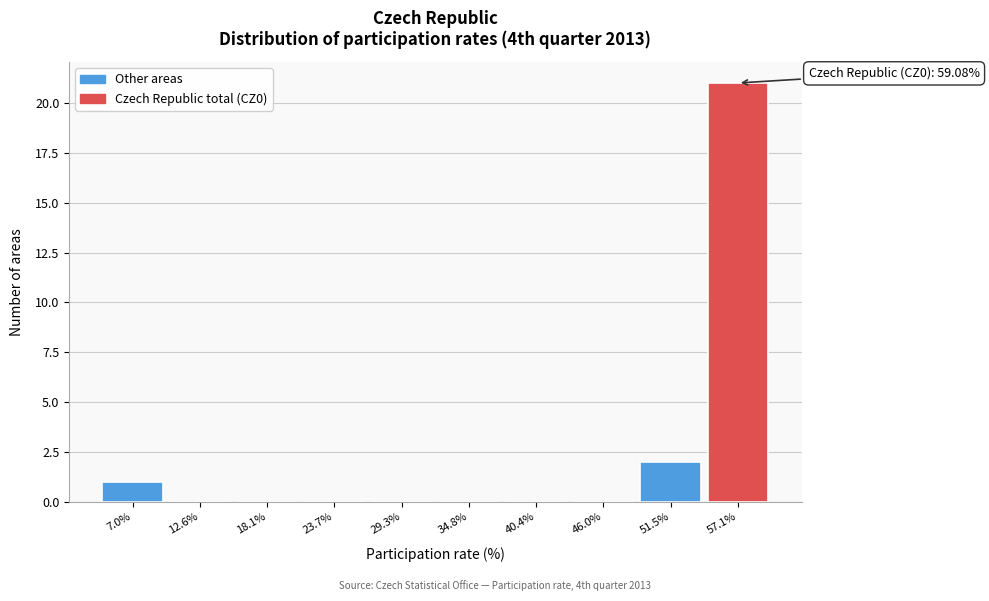

Reading right to left, extract all data points from this chart.

57.1%=21	51.5%=2	46.0%=0	40.4%=0	34.8%=0	29.3%=0	23.7%=0	18.1%=0	12.6%=0	7.0%=1